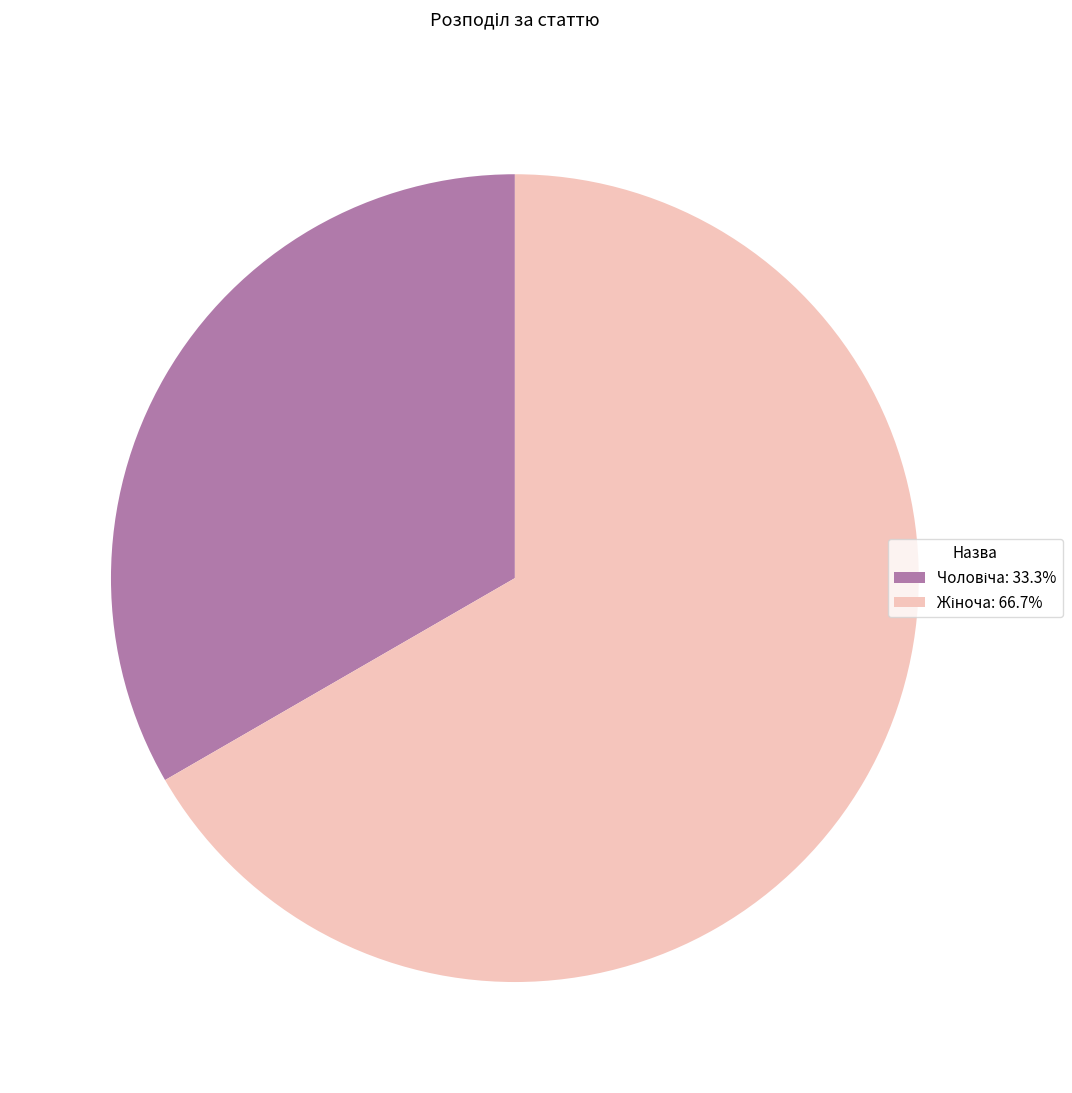

Is there any slice that represents more than half of the pie?

Yes